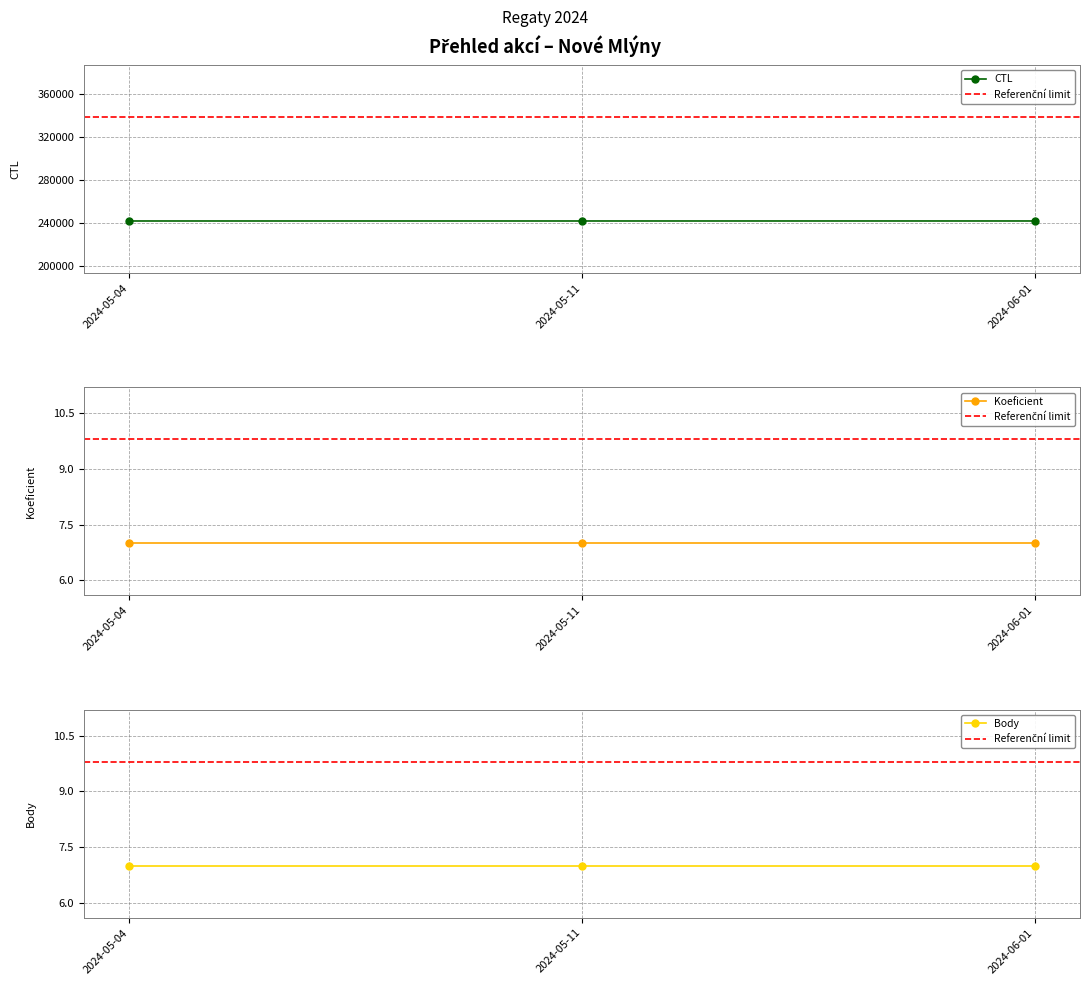

Which series has the largest range (max minus min)?

CTL